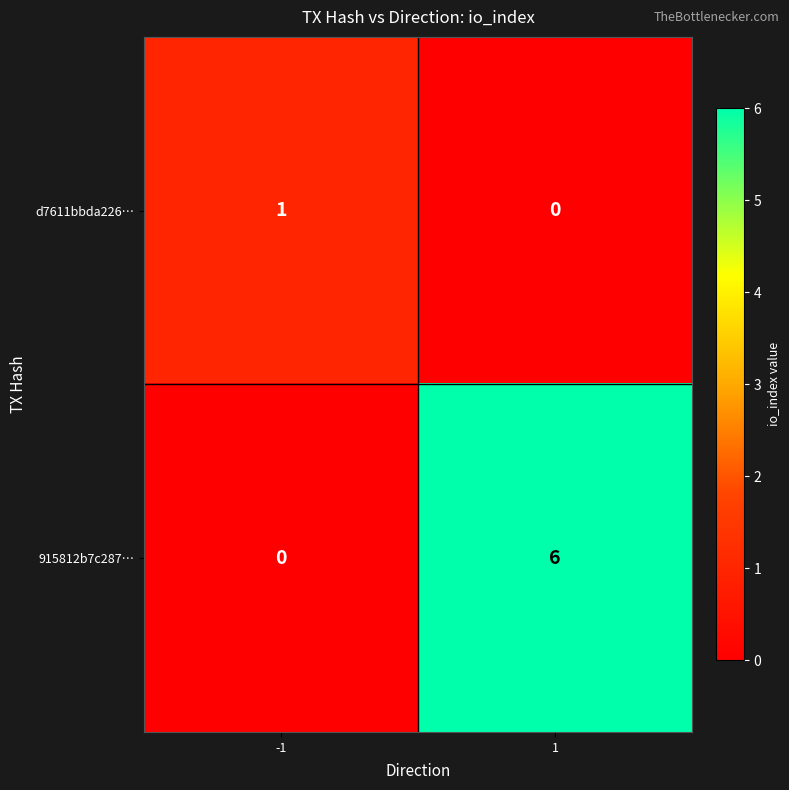

Count the number of categories in the chart.

2